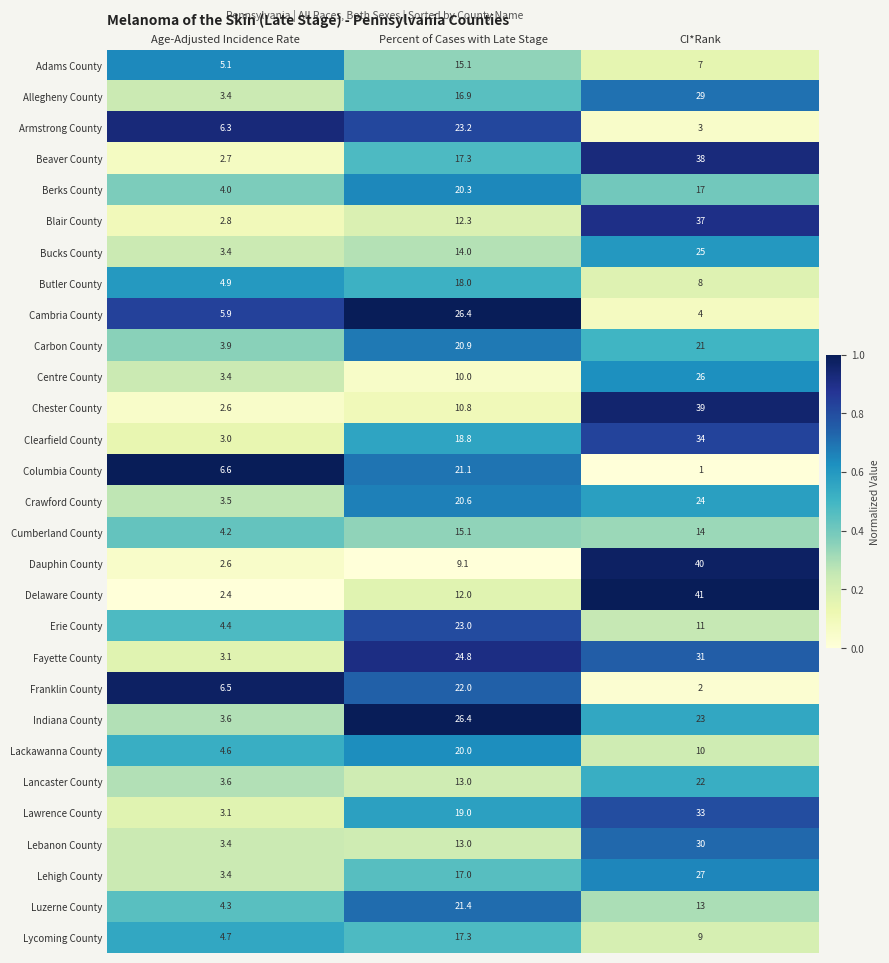

Which series has the largest total across all categories?

Fayette County